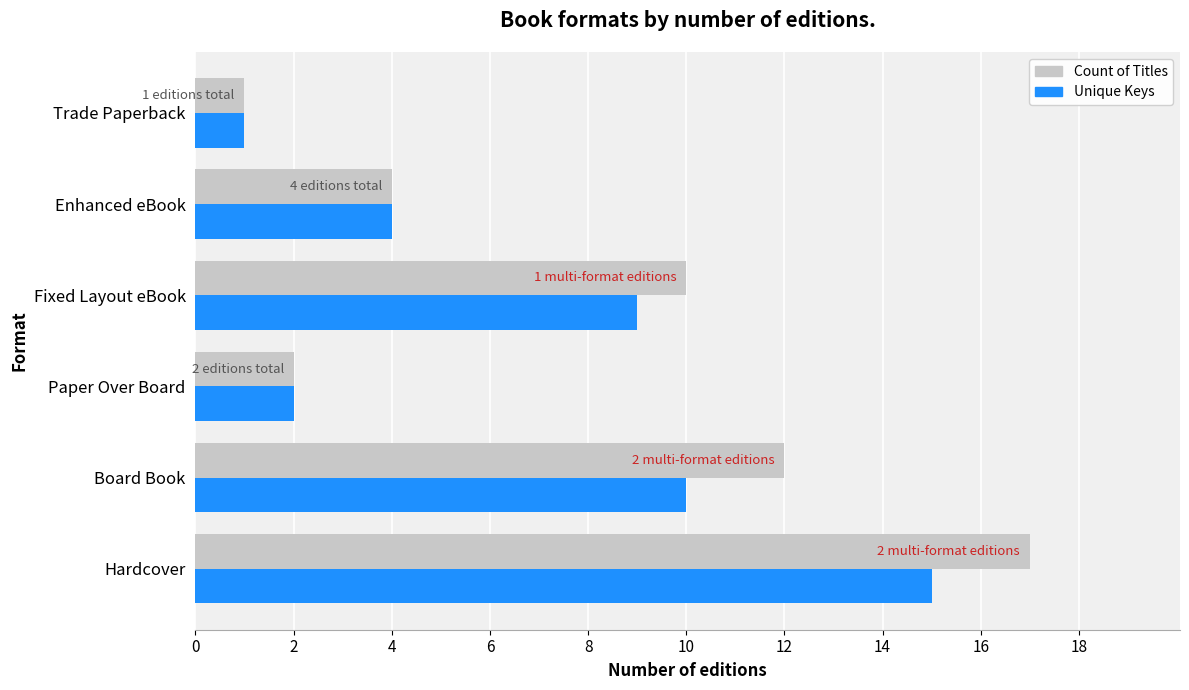

Rank the series by their average value, from lowest to highest.

Unique Keys, Count of Titles